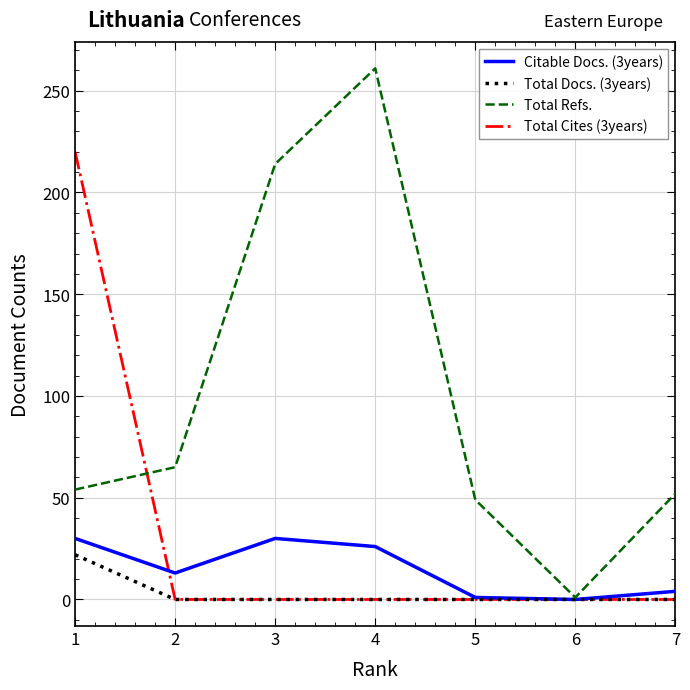

Is the value of Total Cites (3years) at 6 greater than the value of Citable Docs. (3years) at 2?

No